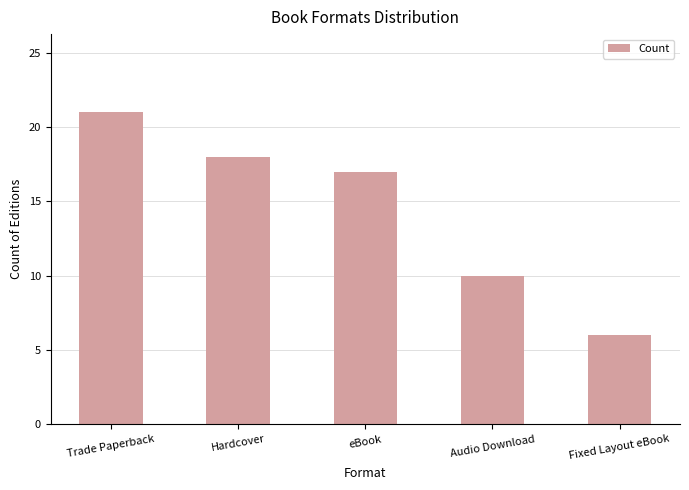

What is the ratio of the value at Fixed Layout eBook to the value at Audio Download?

0.6